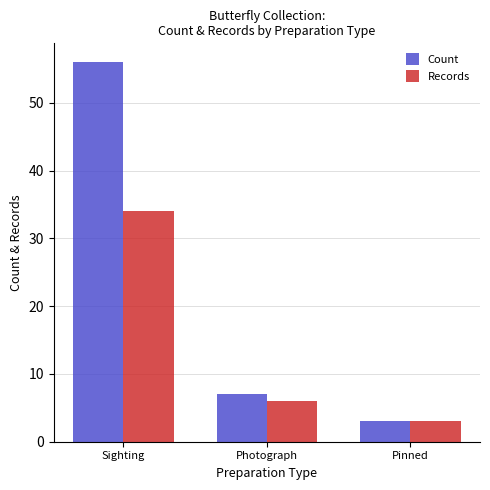

Is the value of Count at Pinned greater than the value of Records at Photograph?

No